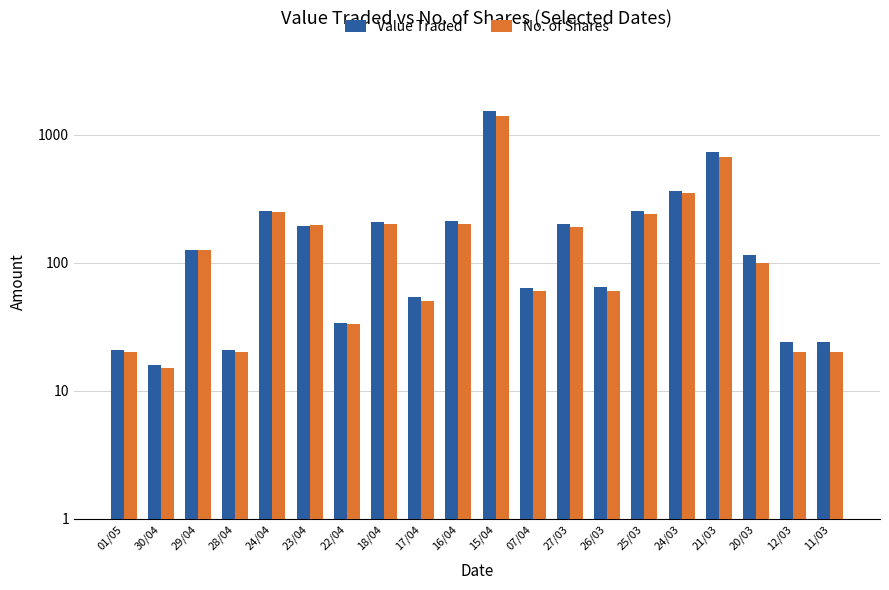

What is the difference between the maximum and minimum values in the No. of Shares series?

1387